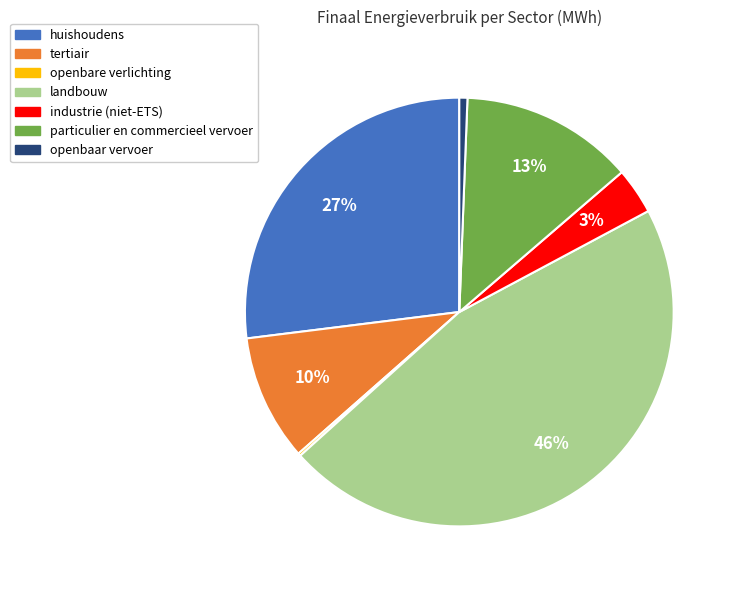

True or false: industrie (niet-ETS) accounts for 3% of the total.

True